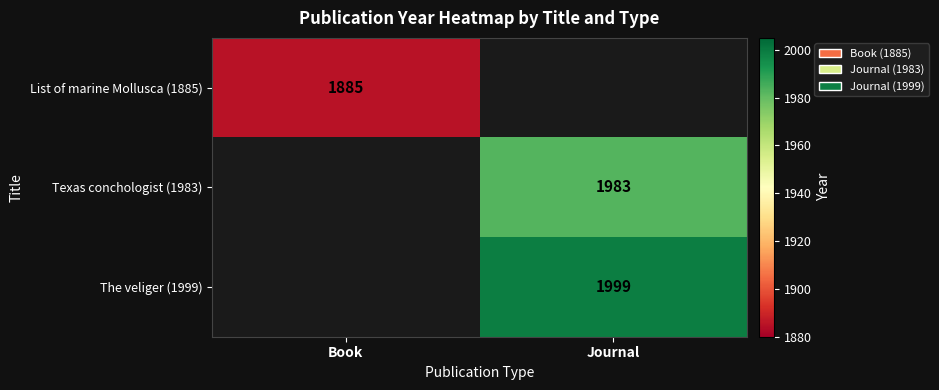

Is the value of List of marine Mollusca (1885) at Book greater than the value of Texas conchologist (1983) at Journal?

No